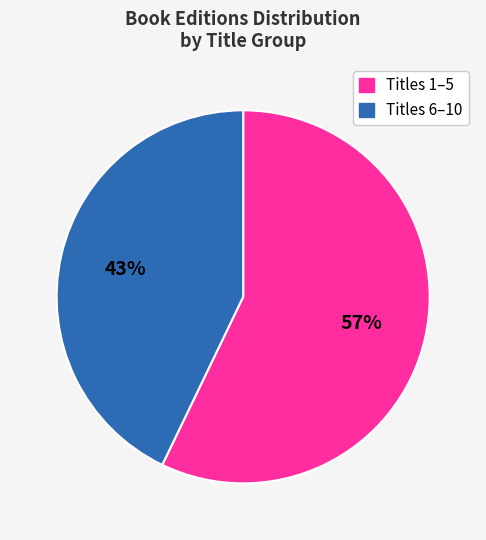

Is it true that Titles 6–10 is 43% of the pie?

True